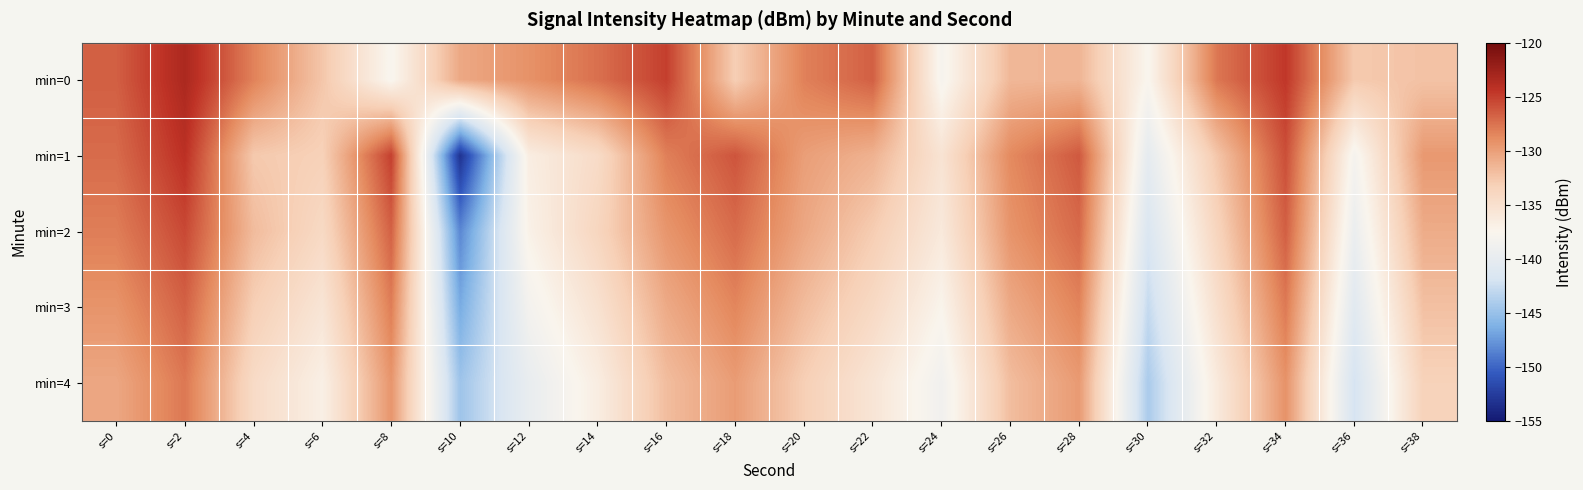

Reading left to right, what are all the values shown in this chart?

min=0: s=0=-126.6	s=2=-123.3	s=4=-128.3	s=6=-132.5	s=8=-137.7	s=10=-130.6	s=12=-129.2	s=14=-127.4	s=16=-125.0	s=18=-133.1	s=20=-128.2	s=22=-126.6	s=24=-138.0	s=26=-131.5	s=28=-131.4	s=30=-137.6	s=32=-127.8	s=34=-124.6	s=36=-132.7	s=38=-132.3
min=1: s=0=-127.2	s=2=-124.2	s=4=-132.7	s=6=-133.3	s=8=-125.1	s=10=-153.2	s=12=-136.6	s=14=-134.5	s=16=-128.2	s=18=-126.1	s=20=-129.9	s=22=-131.2	s=24=-135.4	s=26=-128.7	s=28=-126.3	s=30=-140.1	s=32=-132.5	s=34=-125.8	s=36=-138.2	s=38=-129.6
min=2: s=0=-128.1	s=2=-125.5	s=4=-131.8	s=6=-134.2	s=8=-126.7	s=10=-148.3	s=12=-137.1	s=14=-133.8	s=16=-129.4	s=18=-127.2	s=20=-130.5	s=22=-132.9	s=24=-136.1	s=26=-129.3	s=28=-127.1	s=30=-141.5	s=32=-133.7	s=34=-126.6	s=36=-139.4	s=38=-130.8
min=3: s=0=-129.3	s=2=-126.7	s=4=-133.1	s=6=-135.6	s=8=-128.1	s=10=-146.5	s=12=-138.4	s=14=-135.2	s=16=-130.7	s=18=-128.5	s=20=-131.8	s=22=-134.2	s=24=-137.4	s=26=-130.6	s=28=-128.4	s=30=-142.8	s=32=-134.9	s=34=-127.9	s=36=-140.7	s=38=-132.1
min=4: s=0=-130.5	s=2=-127.8	s=4=-134.4	s=6=-136.9	s=8=-129.4	s=10=-144.7	s=12=-139.7	s=14=-136.6	s=16=-131.9	s=18=-129.8	s=20=-133.1	s=22=-135.6	s=24=-138.7	s=26=-131.9	s=28=-129.7	s=30=-144.1	s=32=-136.2	s=34=-129.2	s=36=-142.0	s=38=-133.4